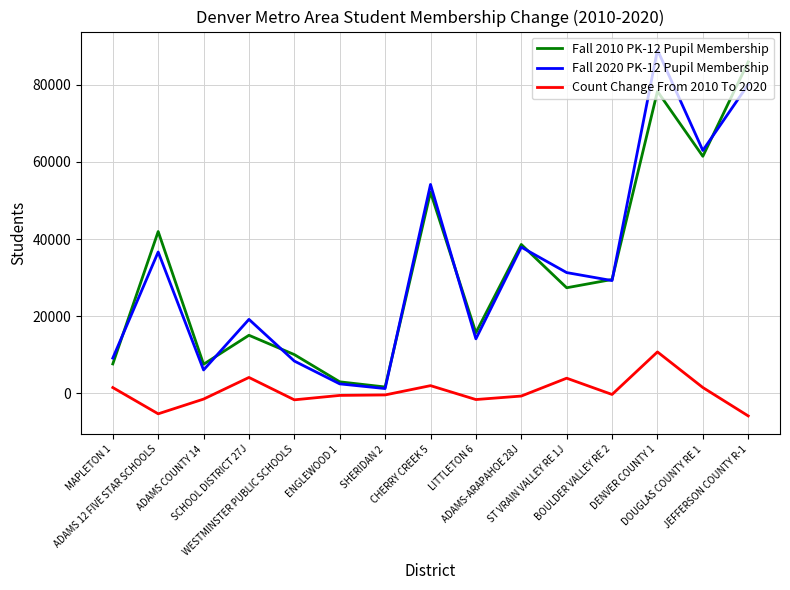

True or false: Count Change From 2010 To 2020 has a value of -5303 at ADAMS 12 FIVE STAR SCHOOLS.

True